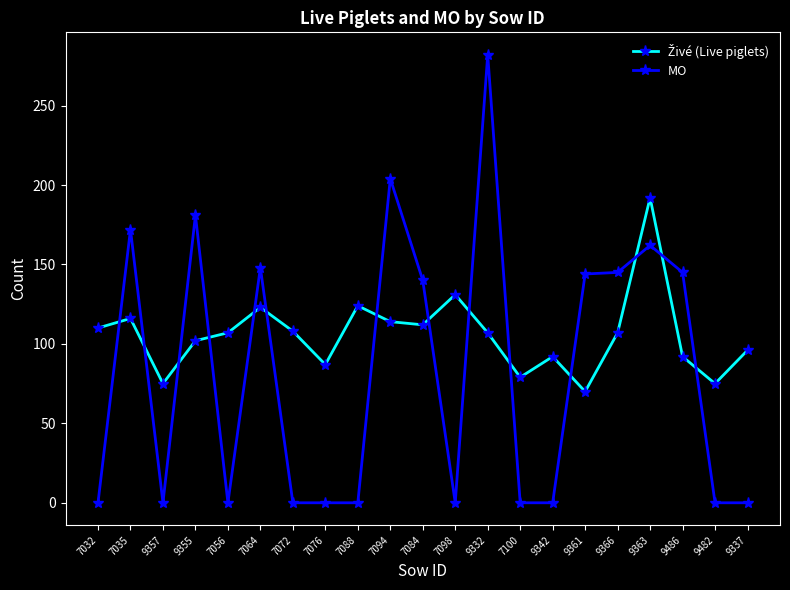

What is the difference between the second highest and second lowest values in the MO series?

204